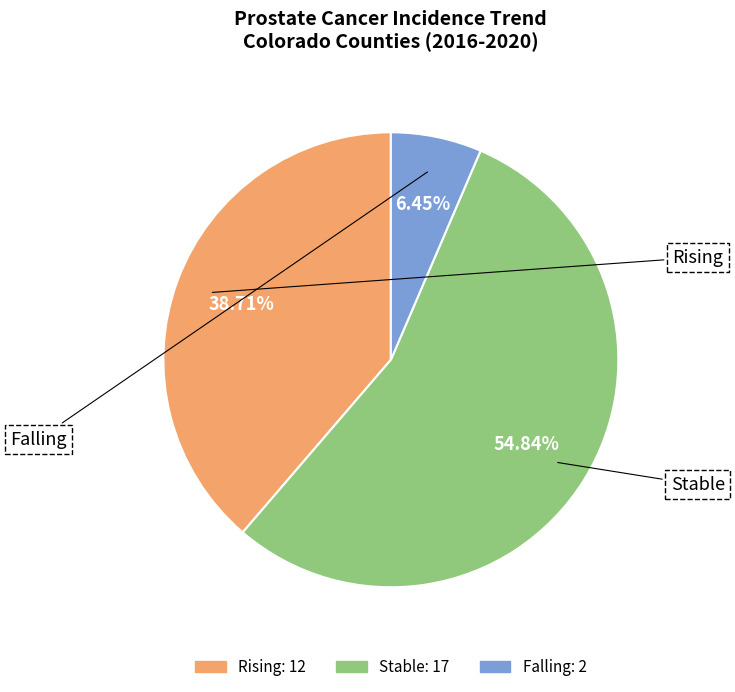

Does any single category account for the majority?

Yes